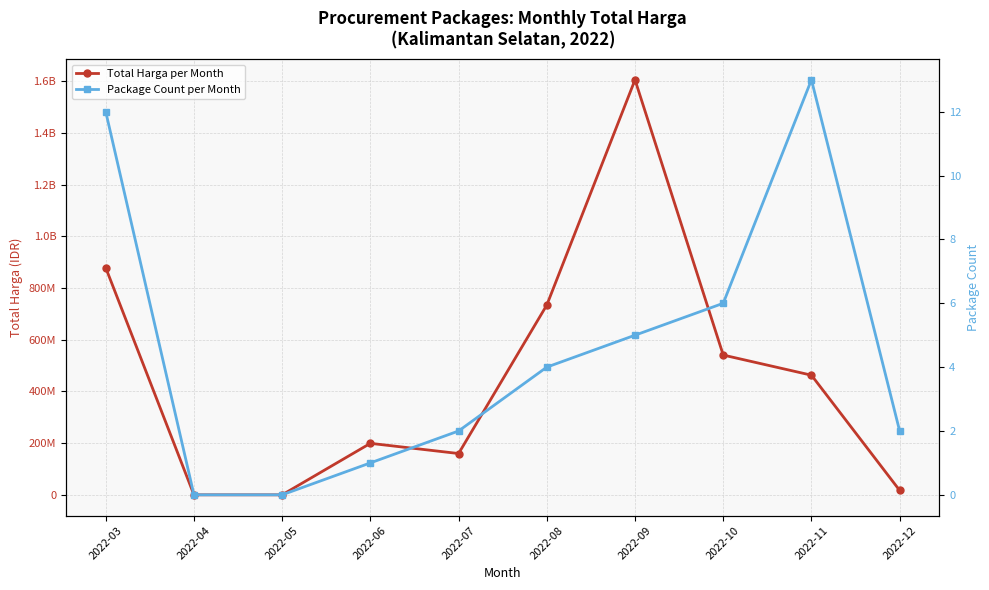

True or false: Package Count per Month and Total Harga per Month cross at least once.

False